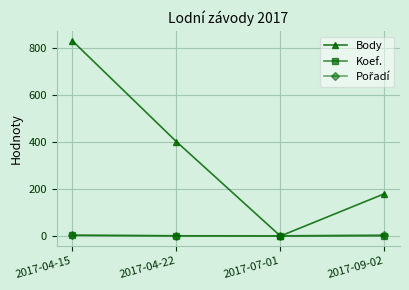

What is the total value across all series at 2017-04-15?

838